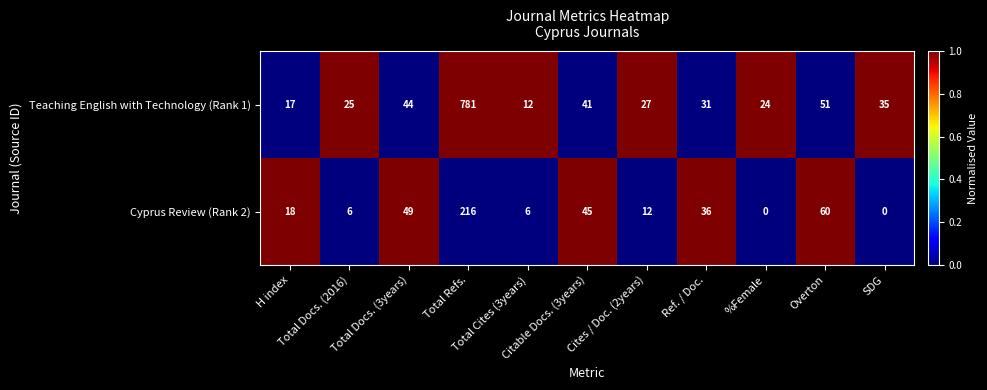

What is the maximum value for Cyprus Review (Rank 2)?

216